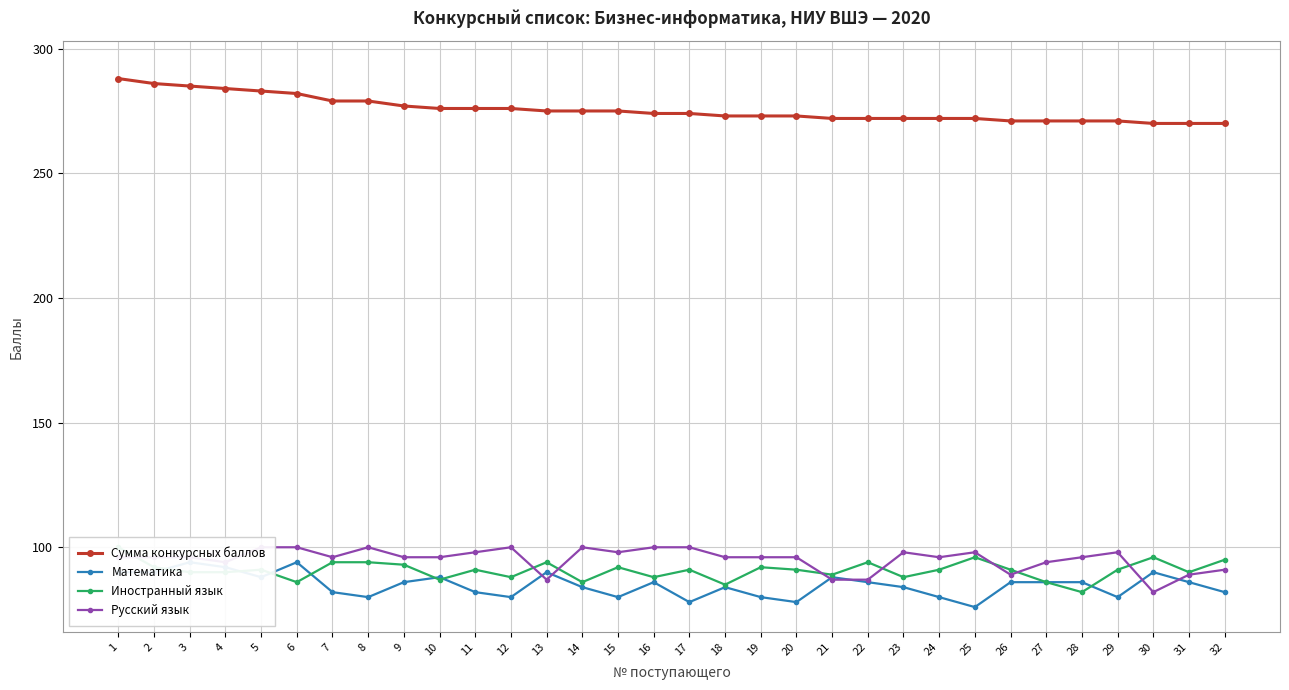

Where do Математика and Русский язык first cross each other?

12 and 13